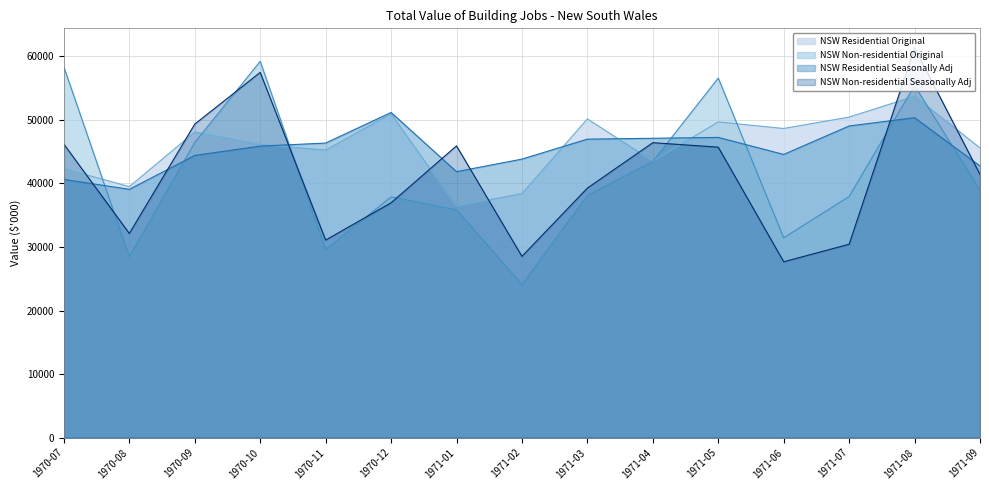

True or false: NSW Residential Seasonally Adj and NSW Non-residential Original cross at least once.

True